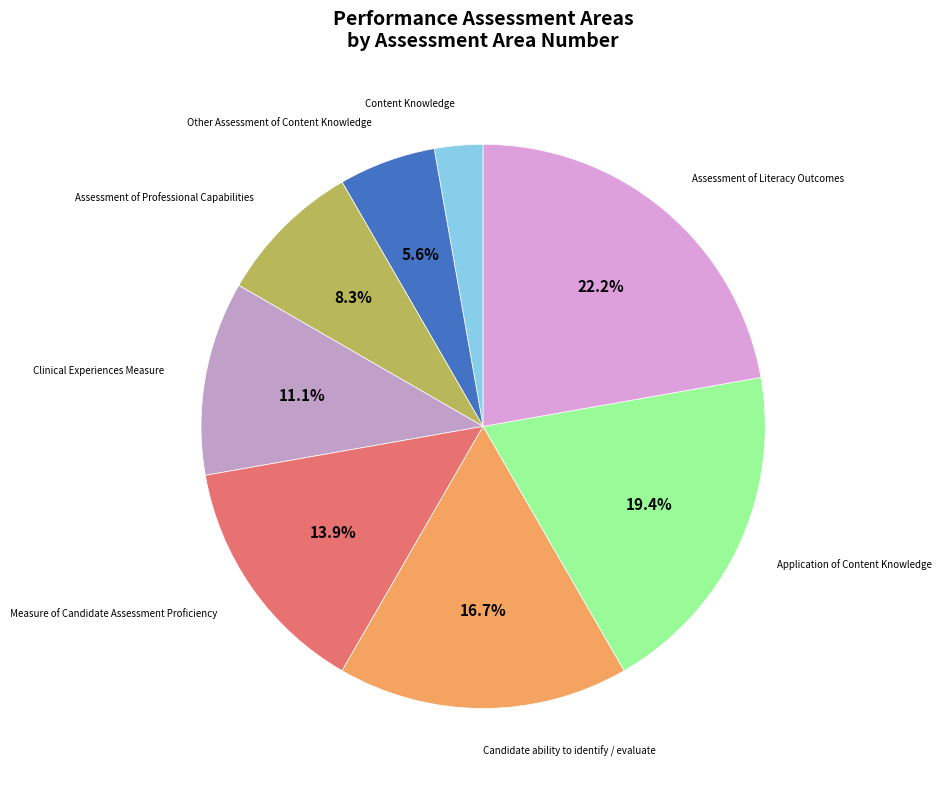

Is there a majority slice in this chart?

No